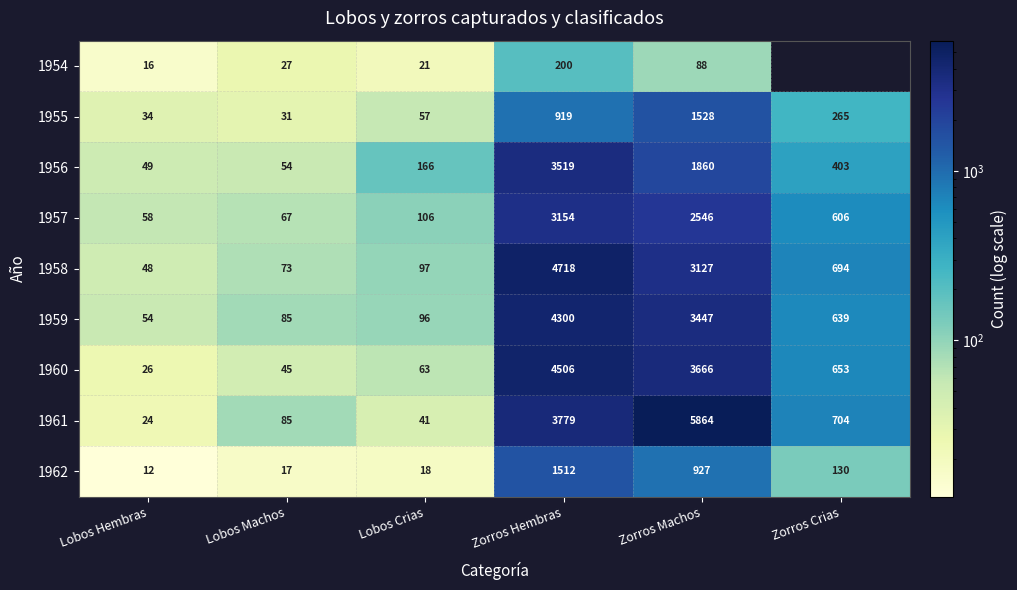

The value of 1959 at Zorros Machos is 3447. True or false?

True